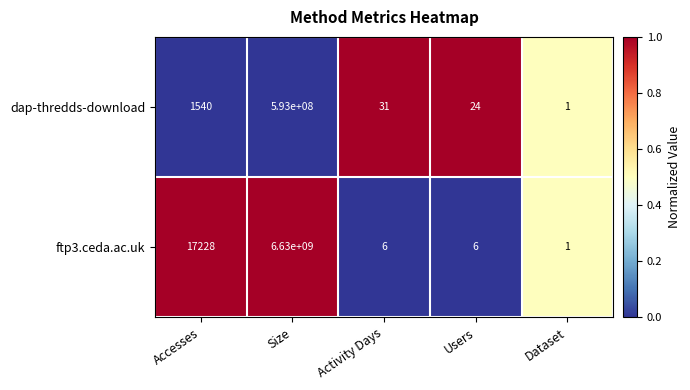

Which series has the largest total across all categories?

ftp3.ceda.ac.uk